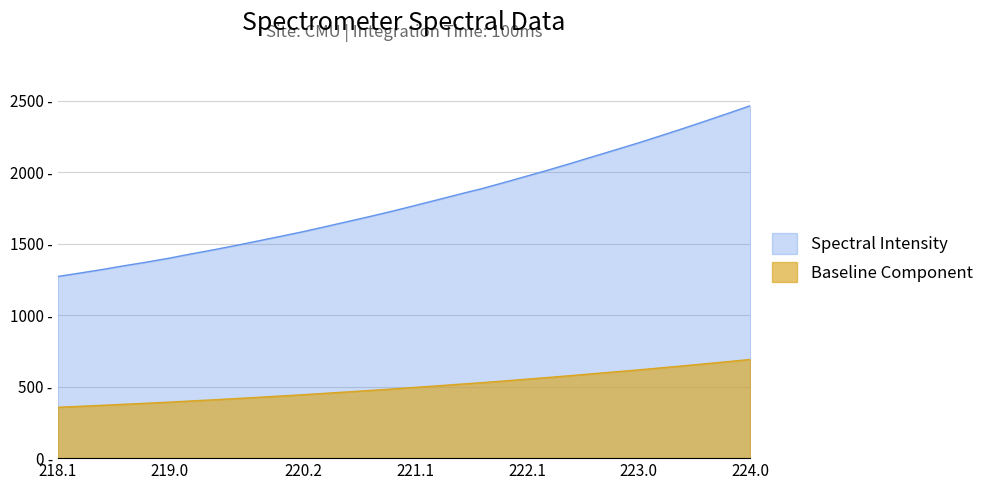

Does the chart display data point markers on the line(s)?

No